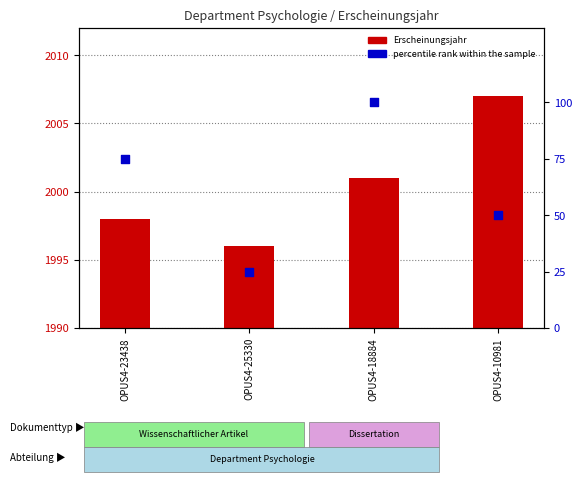

Which series reaches the maximum Y coordinate?

Erscheinungsjahr